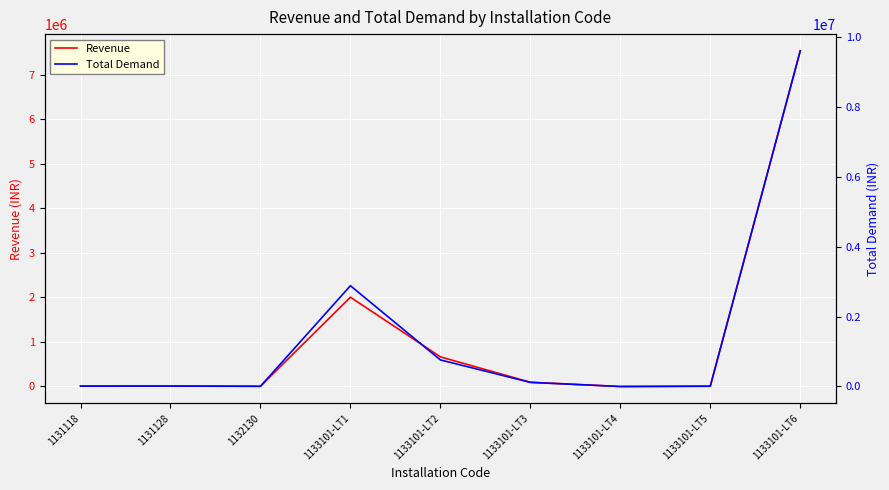

What is the value of the Total Demand point at the 3rd from the left?

-192.0